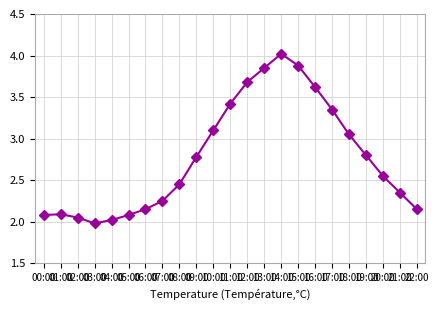

Where is the data nearest to the value 3?

18:00